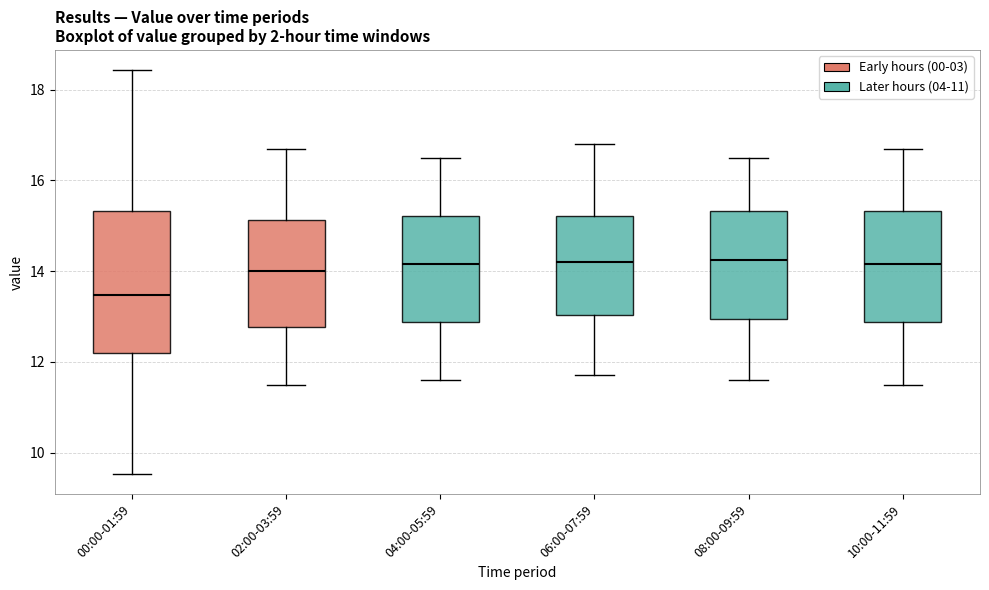

Reading left to right, read every box against the y-axis: the position of its median line, the range the box covers, and the ends of its whiskers. The values are not printed on the chart, so give them approximately, as read against the axis.

00:00-01:59: median 13.4, box 12.2 to 15.4, whiskers 9.6 to 18.4
02:00-03:59: median 14.0, box 12.8 to 15.2, whiskers 11.6 to 16.8
04:00-05:59: median 14.2, box 12.8 to 15.2, whiskers 11.6 to 16.6
06:00-07:59: median 14.2, box 13.0 to 15.2, whiskers 11.8 to 16.8
08:00-09:59: median 14.2, box 13.0 to 15.4, whiskers 11.6 to 16.6
10:00-11:59: median 14.2, box 12.8 to 15.4, whiskers 11.6 to 16.8